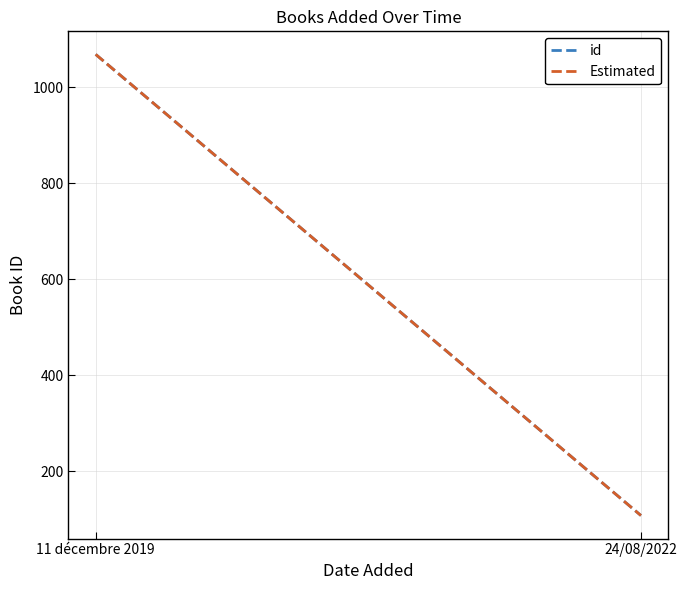

List the series in order of their peak value, highest first.

id, Estimated